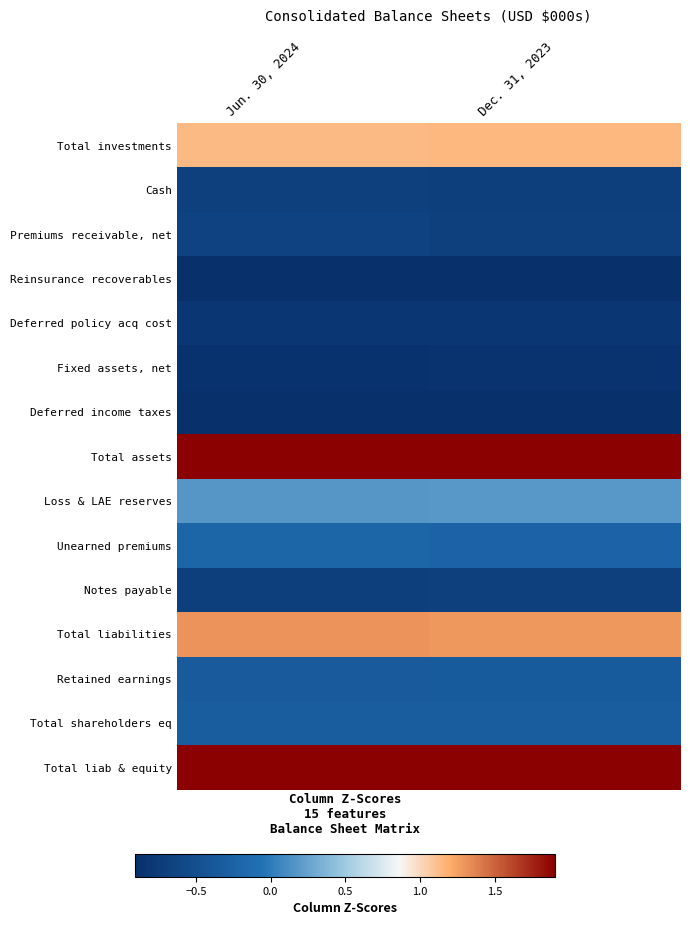

Reading right to left, what are all the values shown in this chart?

Total investments: Dec. 31, 2023=1.2	Jun. 30, 2024=1.1
Cash: Dec. 31, 2023=-0.7	Jun. 30, 2024=-0.7
Premiums receivable, net: Dec. 31, 2023=-0.7	Jun. 30, 2024=-0.7
Reinsurance recoverables: Dec. 31, 2023=-0.9	Jun. 30, 2024=-0.9
Deferred policy acq cost: Dec. 31, 2023=-0.8	Jun. 30, 2024=-0.8
Fixed assets, net: Dec. 31, 2023=-0.9	Jun. 30, 2024=-0.9
Deferred income taxes: Dec. 31, 2023=-0.9	Jun. 30, 2024=-0.9
Total assets: Dec. 31, 2023=1.9	Jun. 30, 2024=1.9
Loss & LAE reserves: Dec. 31, 2023=0.2	Jun. 30, 2024=0.2
Unearned premiums: Dec. 31, 2023=-0.2	Jun. 30, 2024=-0.2
Notes payable: Dec. 31, 2023=-0.7	Jun. 30, 2024=-0.7
Total liabilities: Dec. 31, 2023=1.3	Jun. 30, 2024=1.3
Retained earnings: Dec. 31, 2023=-0.3	Jun. 30, 2024=-0.4
Total shareholders eq: Dec. 31, 2023=-0.3	Jun. 30, 2024=-0.3
Total liab & equity: Dec. 31, 2023=1.9	Jun. 30, 2024=1.9